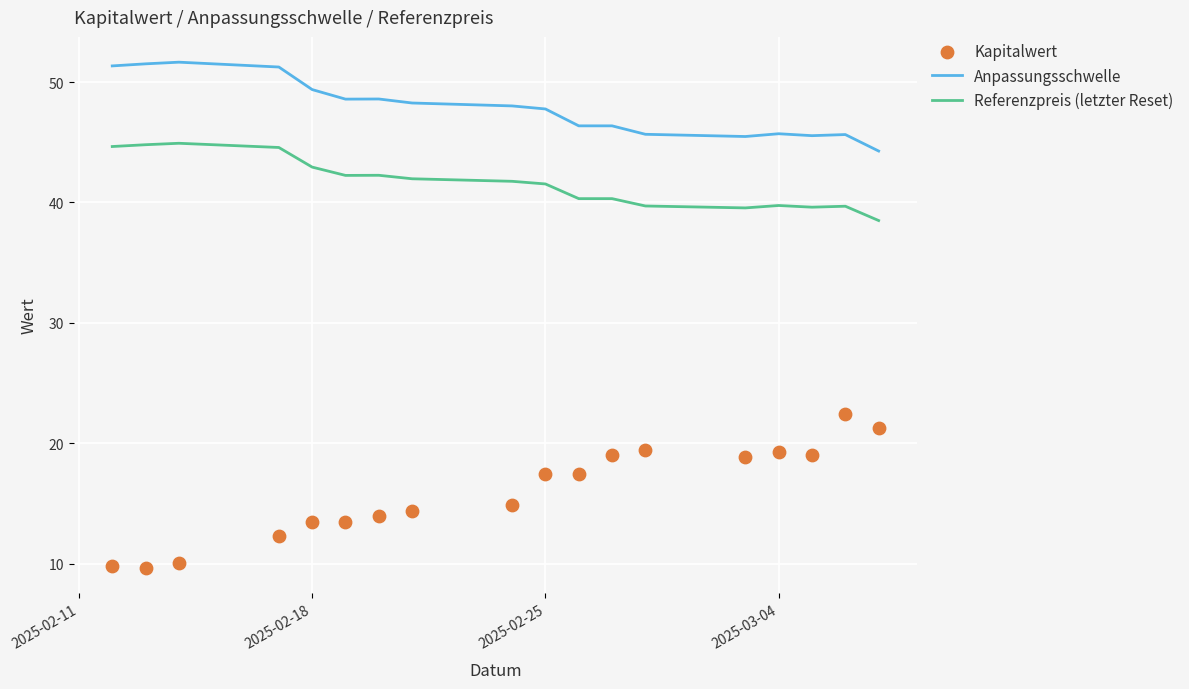

Which series contains the highest Y value?

Anpassungsschwelle